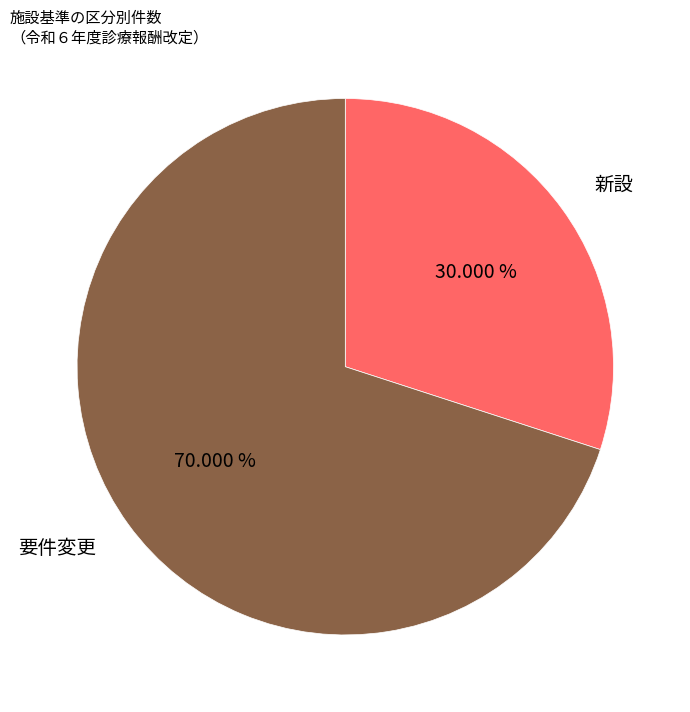

To the nearest percent, what portion does 新設 represent?

30%